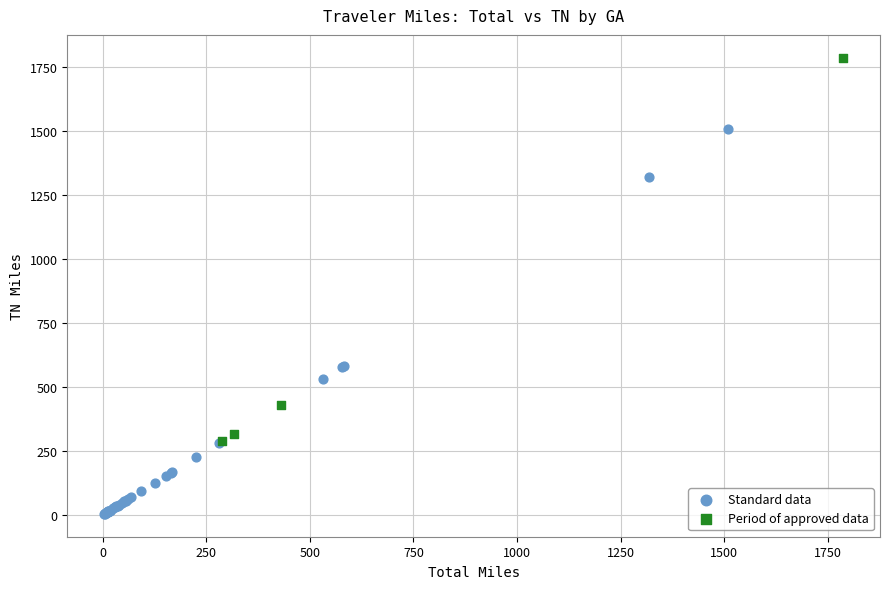

Which series contains the highest Y value?

Period of approved data